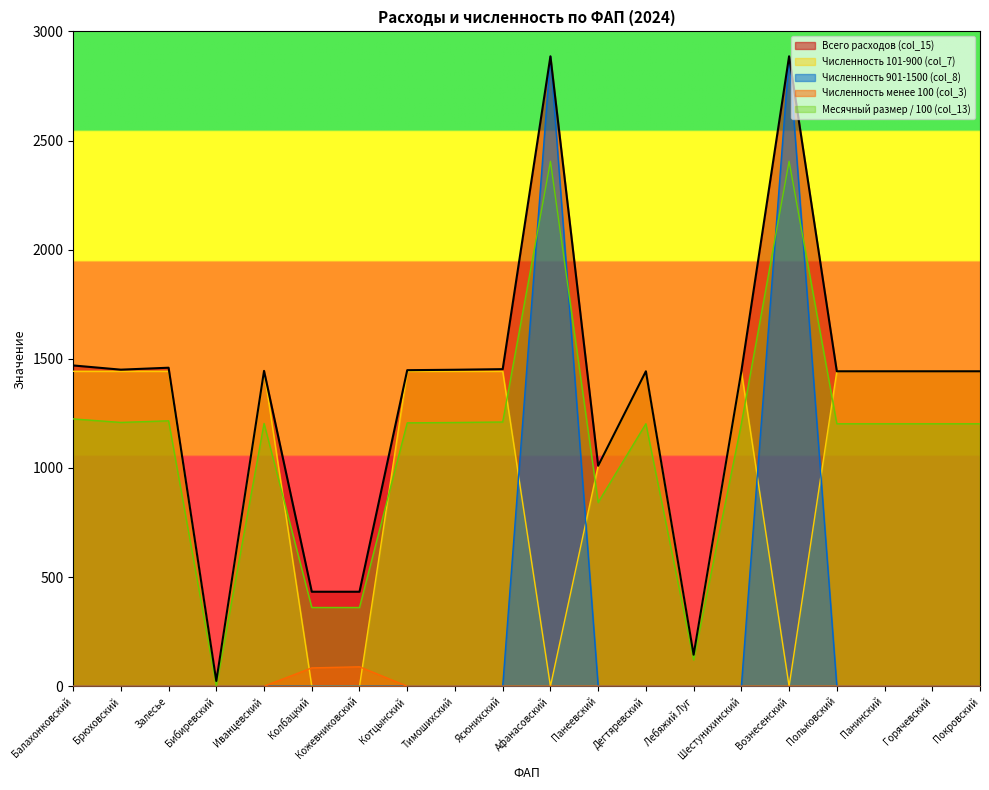

At which label is Численность 901-1500 (col_8) closest to 1442?

Балахонковский